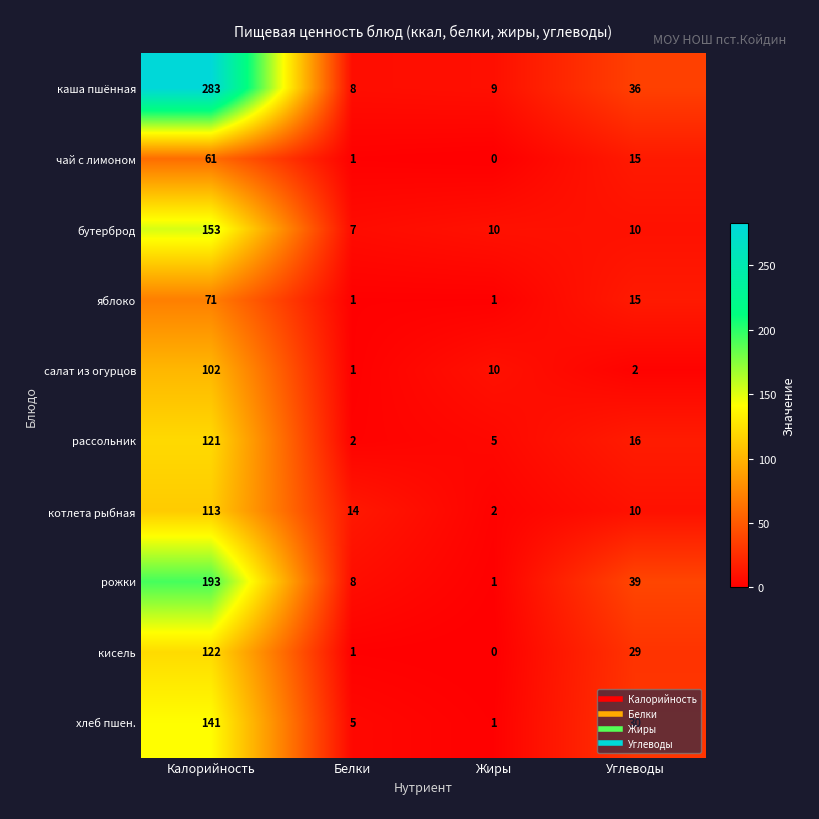

At how many categories does at least one series exceed 223?

1